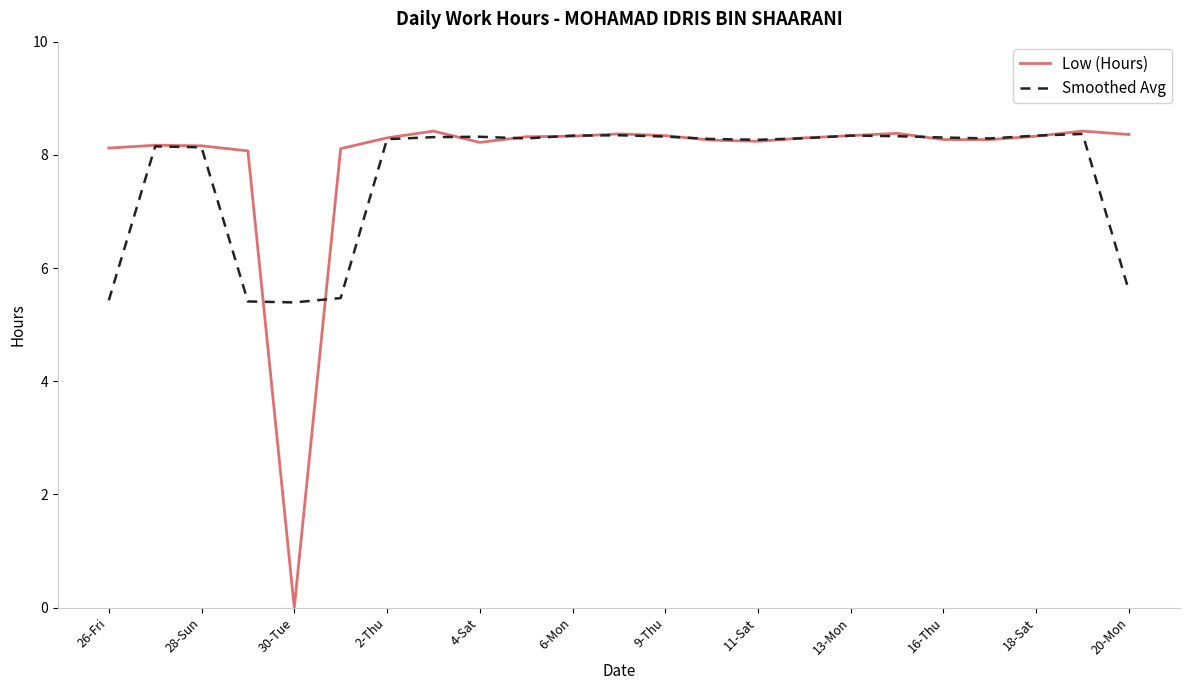

What is the maximum value shown in the chart?

8.4